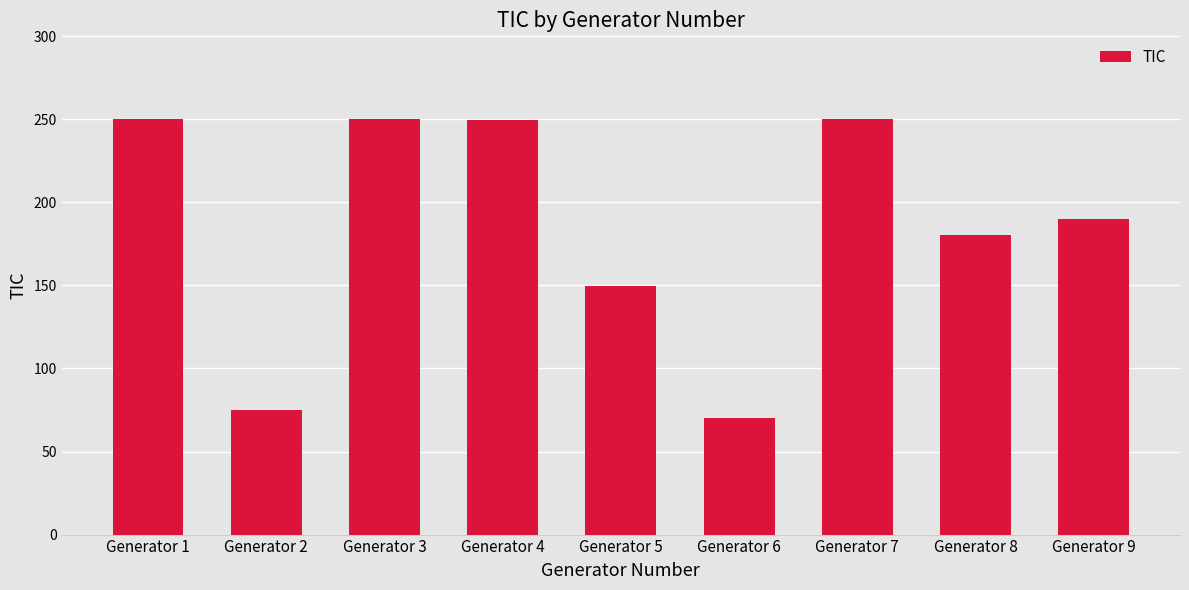

The value at Generator 4 is 328.3. True or false?

False